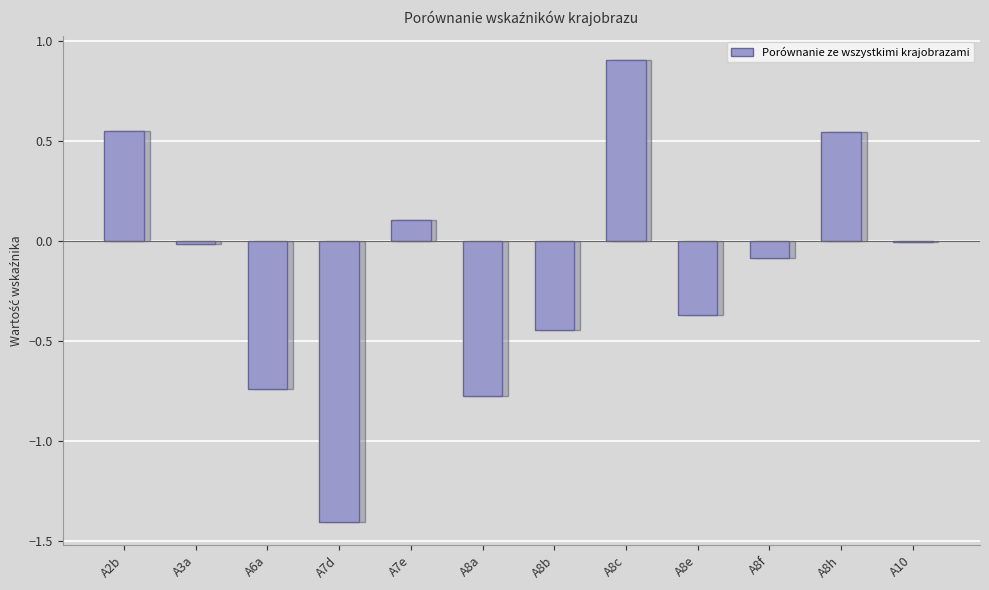

How many values exceed 0?

4